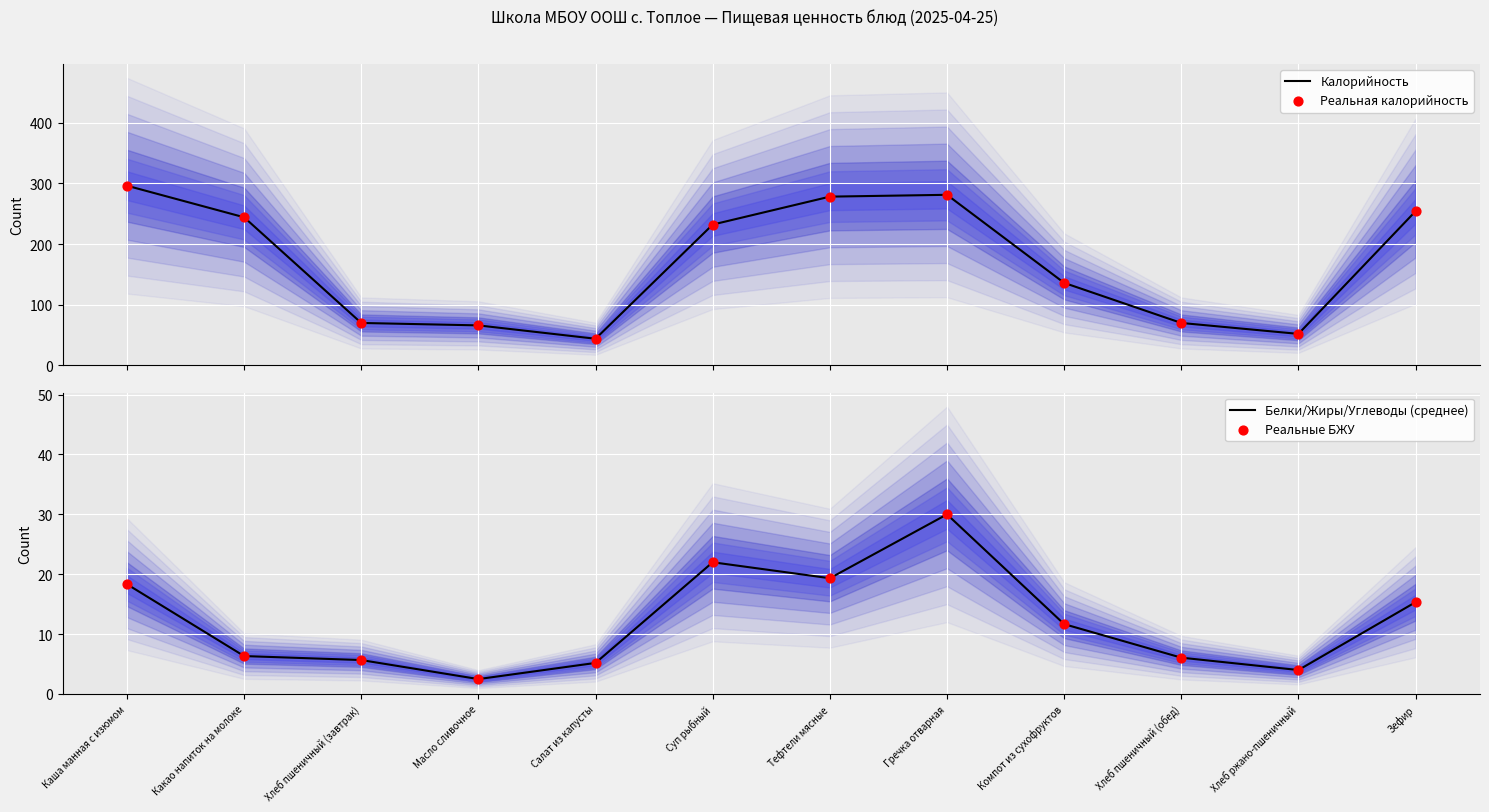

Which series contains the lowest Y value?

Белки/Жиры/Углеводы (среднее)